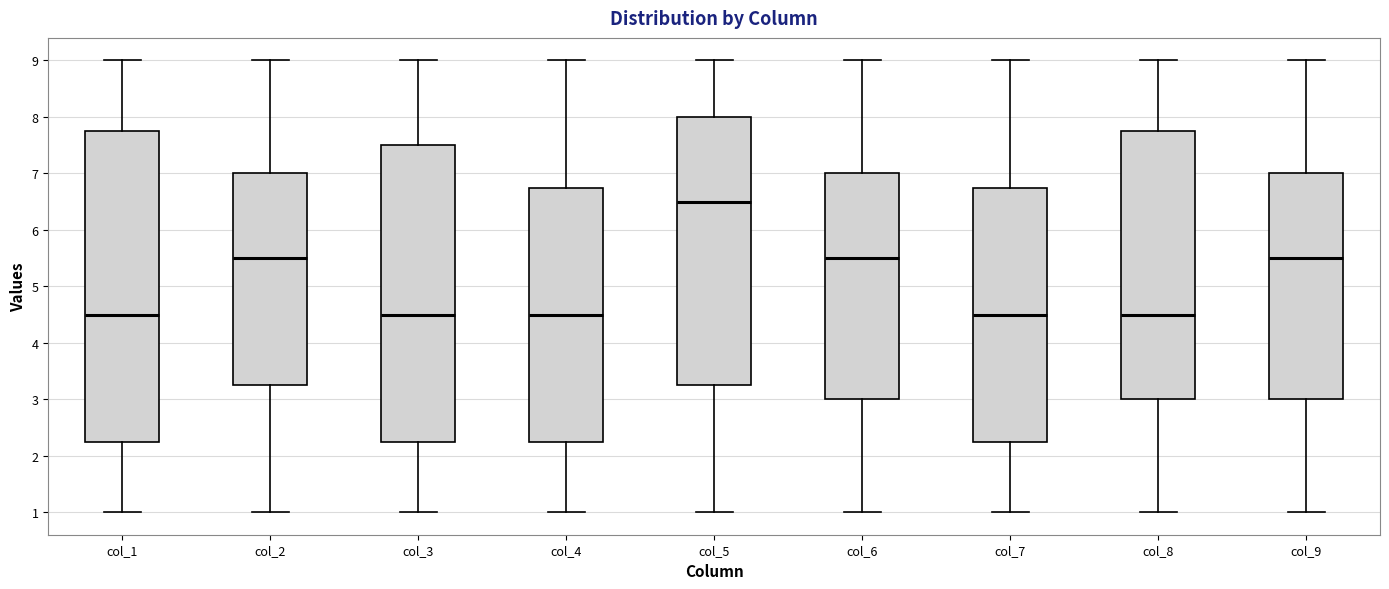

Reading left to right, read every box against the y-axis: the position of its median line, the range the box covers, and the ends of its whiskers. The values are not printed on the chart, so give them approximately, as read against the axis.

col_1: median 4.5, box 2.3 to 7.8, whiskers 1.0 to 9.0
col_2: median 5.5, box 3.3 to 7.0, whiskers 1.0 to 9.0
col_3: median 4.5, box 2.3 to 7.5, whiskers 1.0 to 9.0
col_4: median 4.5, box 2.3 to 6.8, whiskers 1.0 to 9.0
col_5: median 6.5, box 3.3 to 8.0, whiskers 1.0 to 9.0
col_6: median 5.5, box 3.0 to 7.0, whiskers 1.0 to 9.0
col_7: median 4.5, box 2.3 to 6.8, whiskers 1.0 to 9.0
col_8: median 4.5, box 3.0 to 7.8, whiskers 1.0 to 9.0
col_9: median 5.5, box 3.0 to 7.0, whiskers 1.0 to 9.0